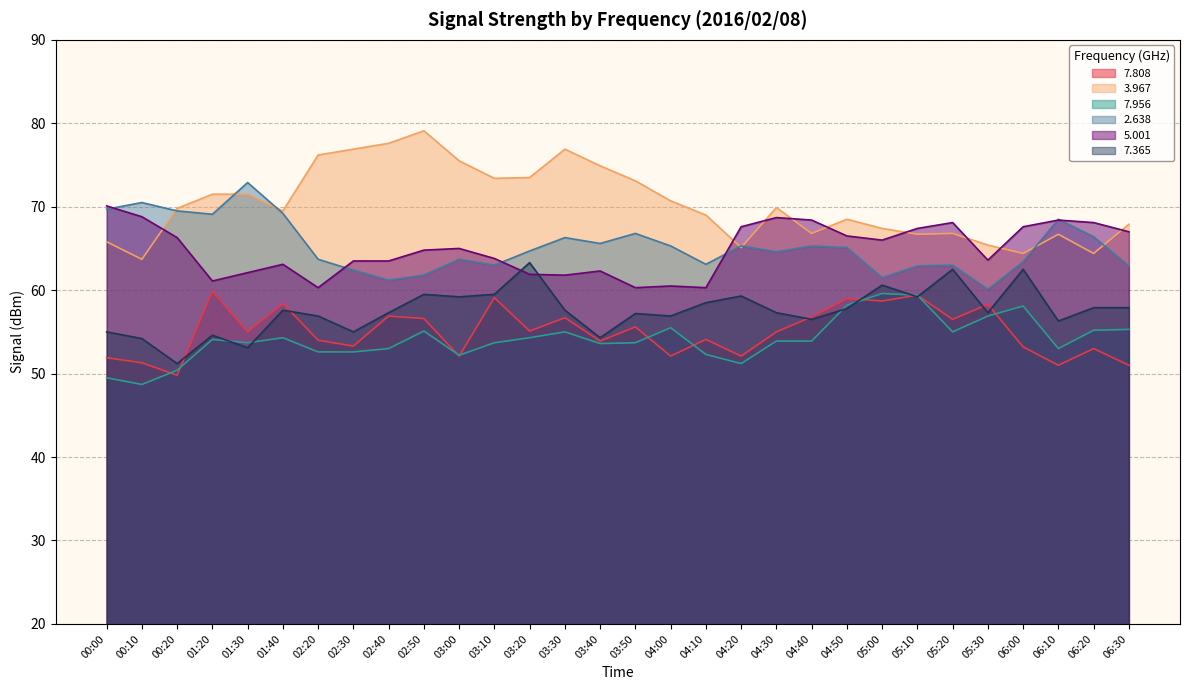

What is the difference between the highest and lowest values at 03:00?

23.4